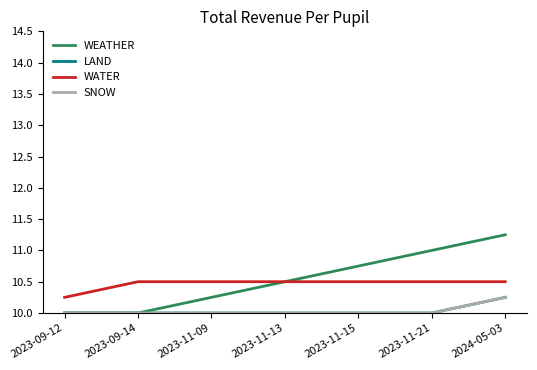

Rank the series by their maximum value, from lowest to highest.

LAND, SNOW, WATER, WEATHER